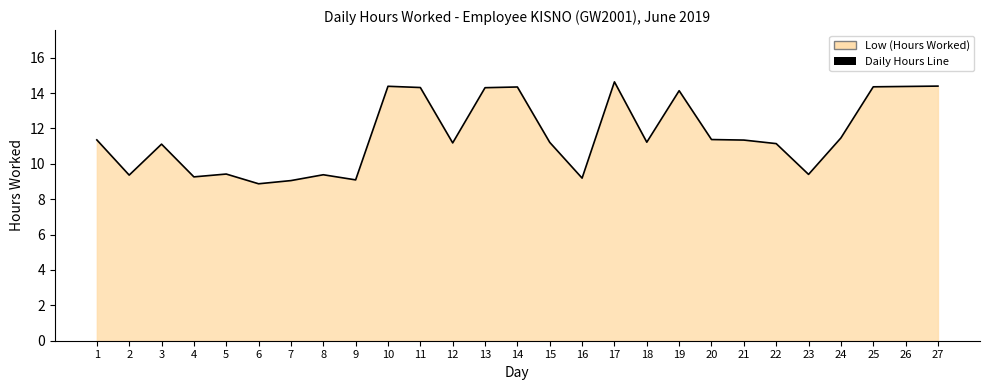

Between 15 and 7, which is larger?

15